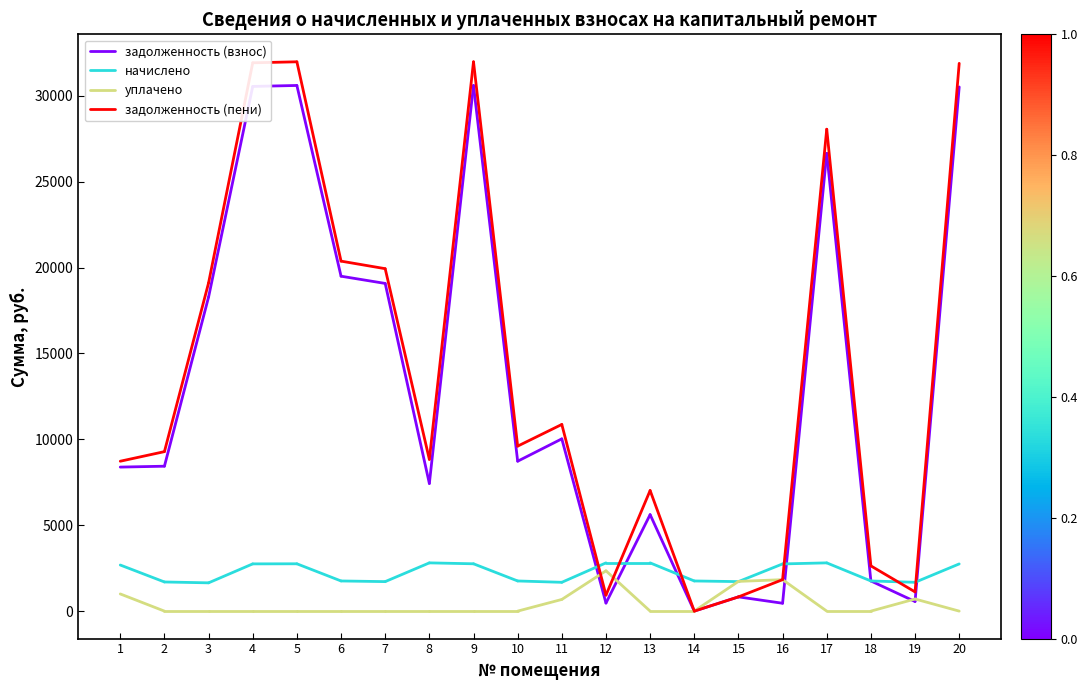

Reading left to right, what are all the values shown in this chart?

задолженность (взнос): 1=8382.9	2=8434.3
начислено: 1=2683.2	2=1696.5
уплачено: 1=1000.0	2=0.0
задолженность (пени): 1=8724.5	2=9282.5